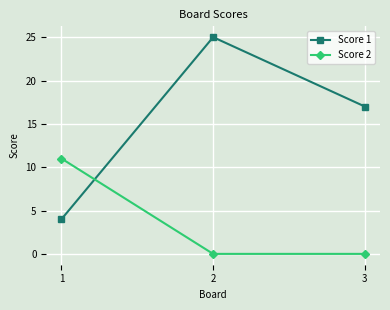

The Score 2 series shows 0 at 3. True or false?

True